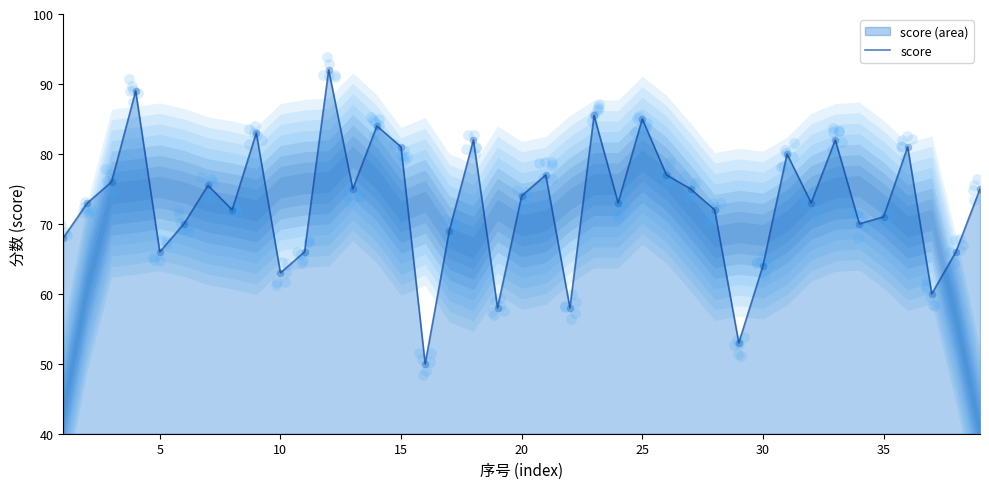

Is it true that score equals 42.5 at 10?

False